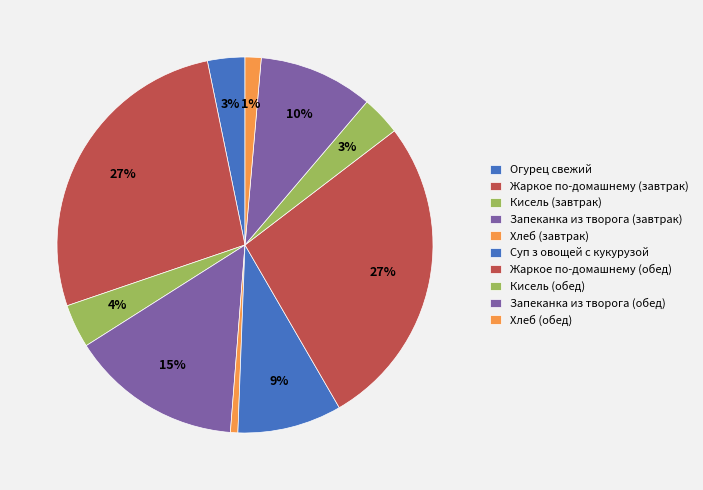

To the nearest percent, what is the average slice percentage?

10%